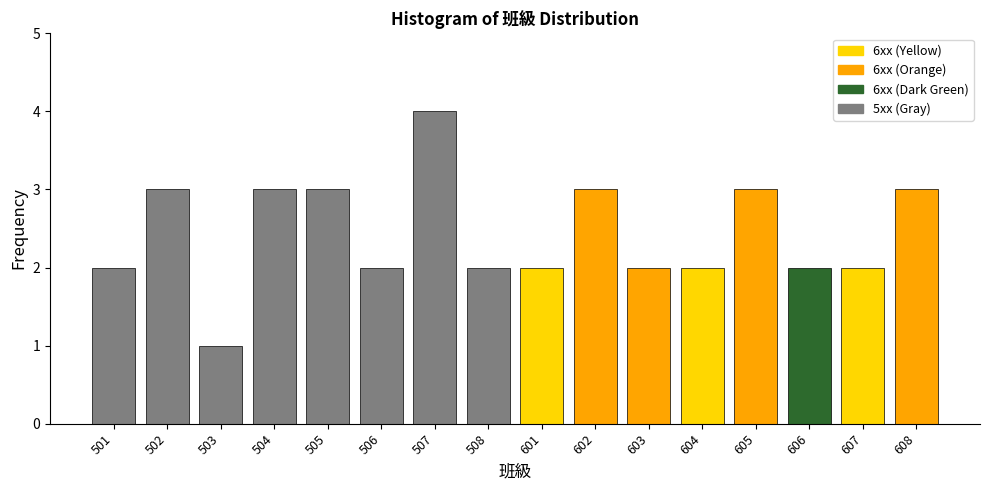

Reading left to right, what are all the values shown in this chart?

501=2	502=3	503=1	504=3	505=3	506=2	507=4	508=2	601=2	602=3	603=2	604=2	605=3	606=2	607=2	608=3